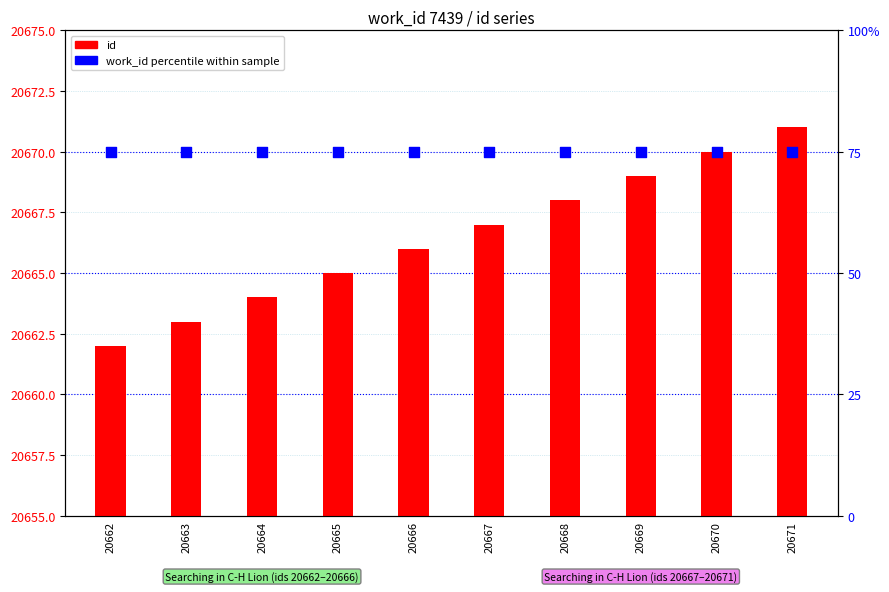

What are all the series names shown in the legend?

id, work_id percentile